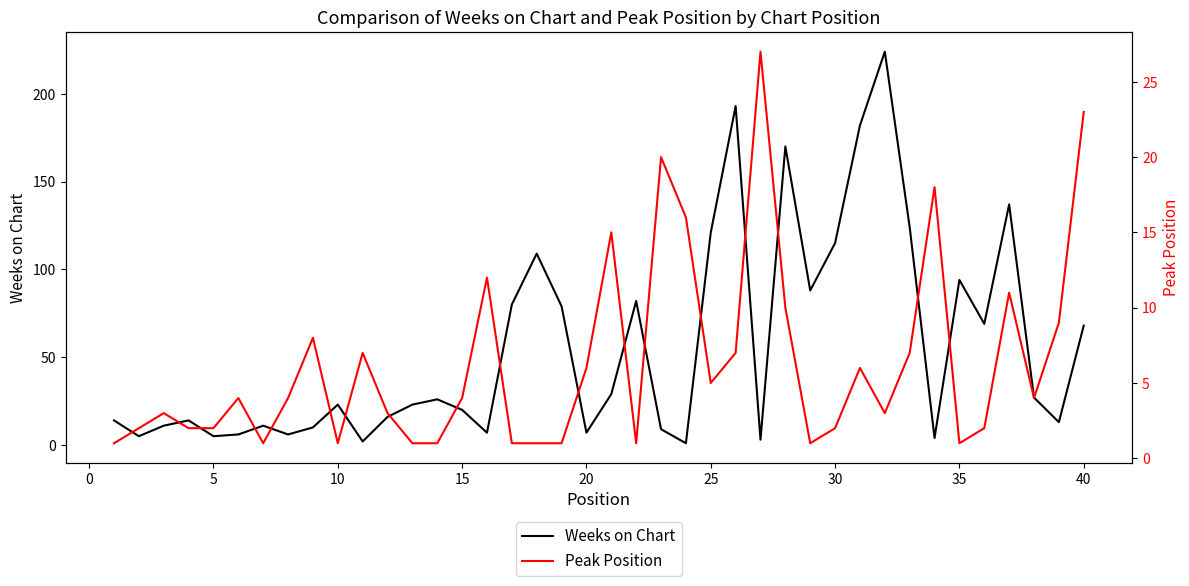

How many intersections are there between Peak Position and Weeks on Chart?

10